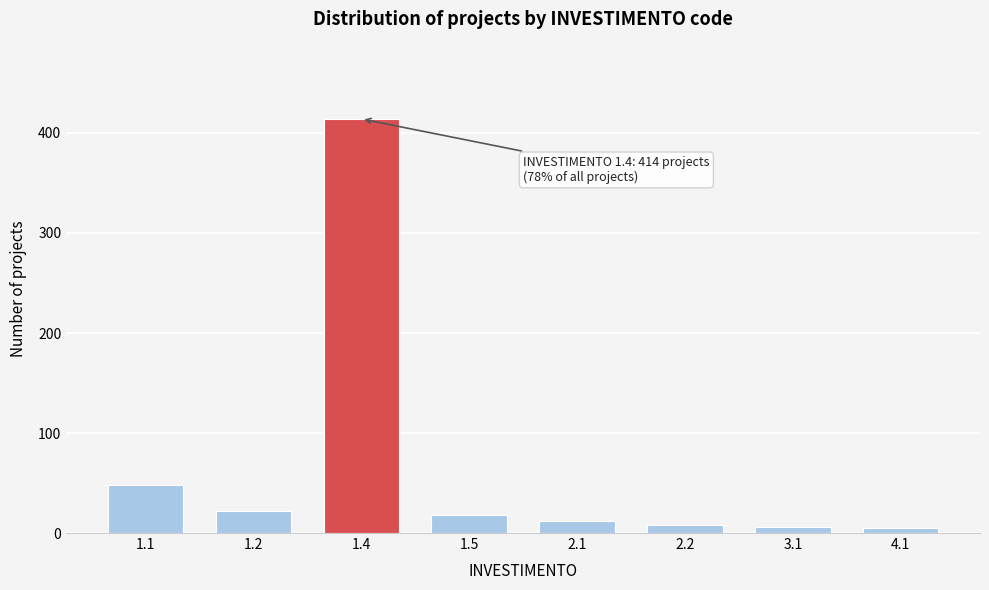

What is the maximum value shown in the chart?

414